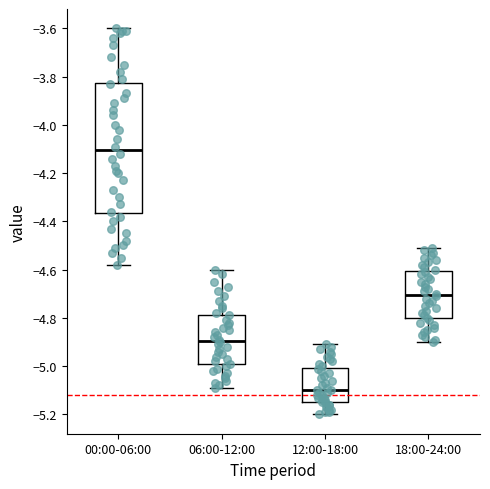

Where does the median line of the box for 00:00-06:00 sit on the y-axis? The values are not printed on the chart, so give them approximately, as read against the axis.

-4.10